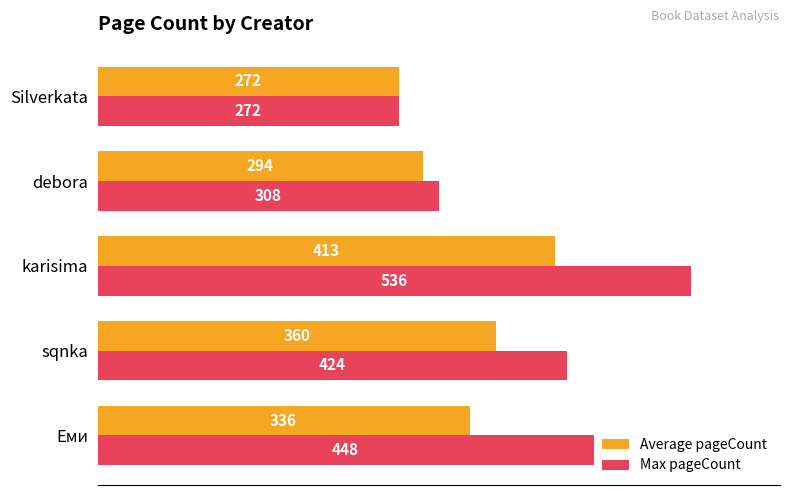

Which category has the lowest value in the Average pageCount series?

Silverkata